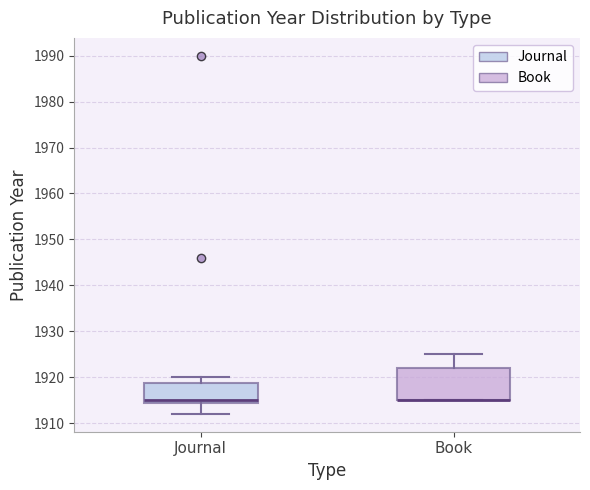

Where does the upper whisker of the box for Book end on the y-axis? The values are not printed on the chart, so give them approximately, as read against the axis.

1925